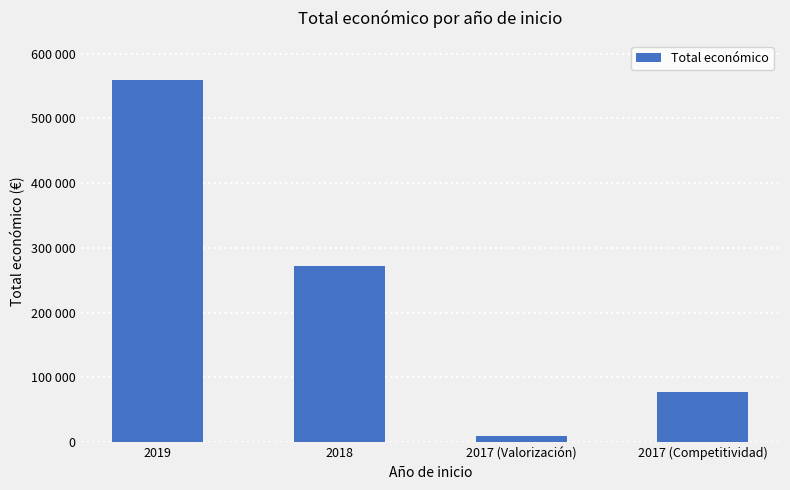

The chart shows a value of 558821 at 2019. True or false?

True